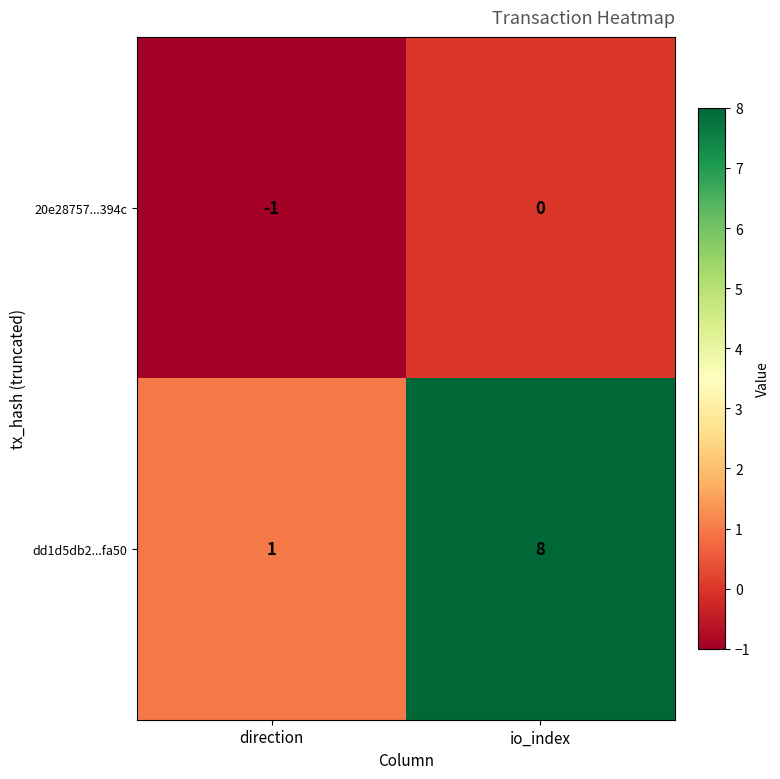

How many series are shown in this chart?

2